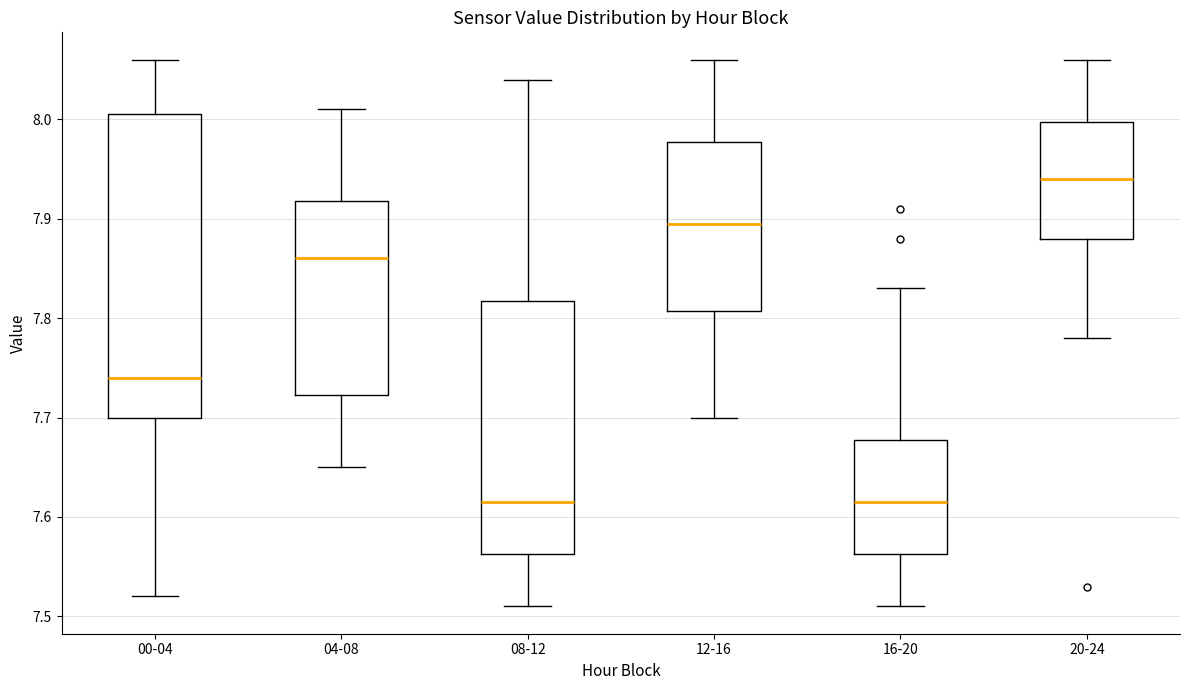

Which box is the tallest, from its lower edge to its upper edge?

00-04